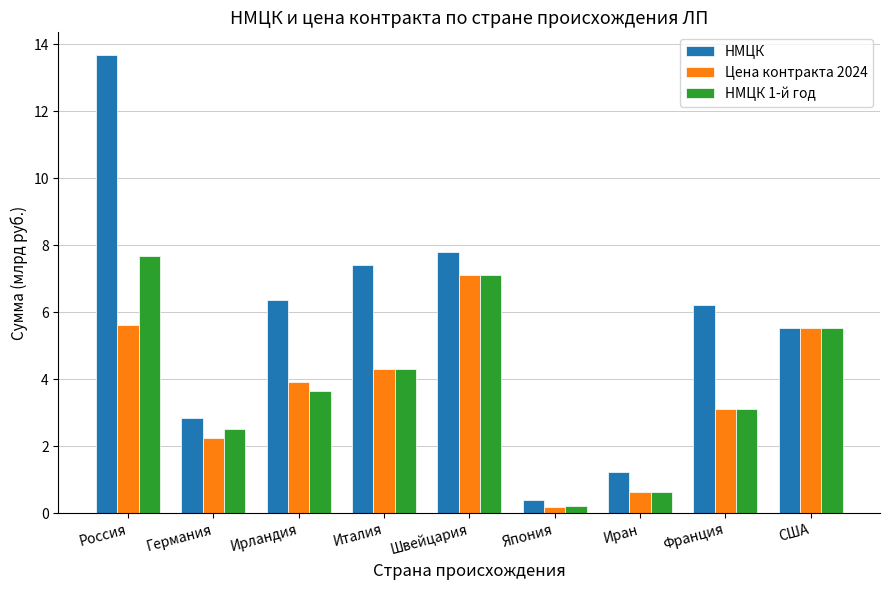

How many bars are there in total?

27